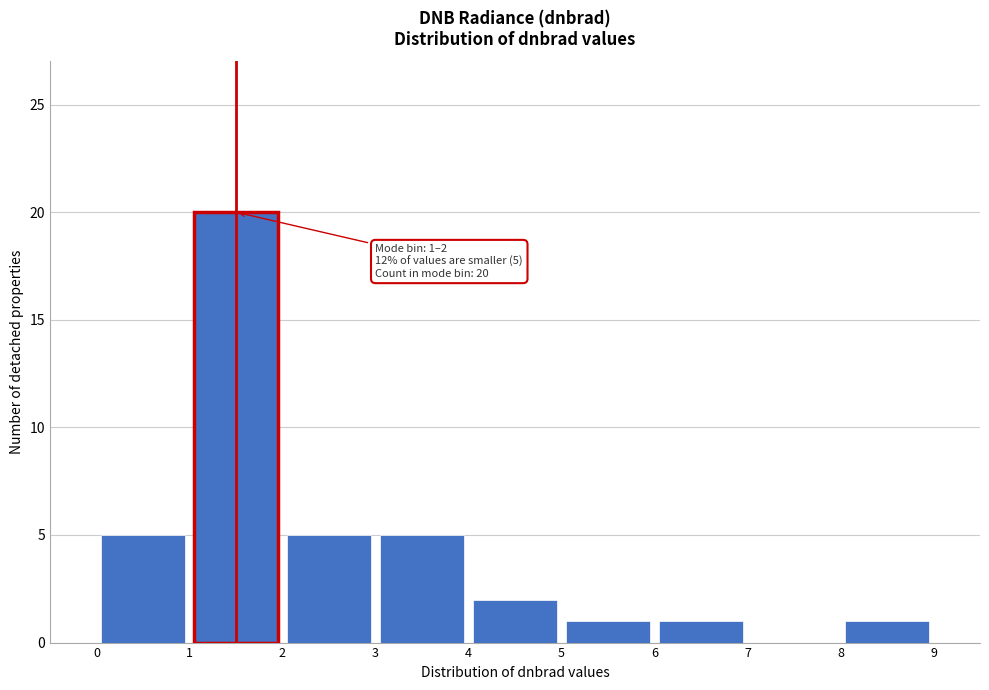

Over which range of the x-axis is the bar tallest?

1 to 2